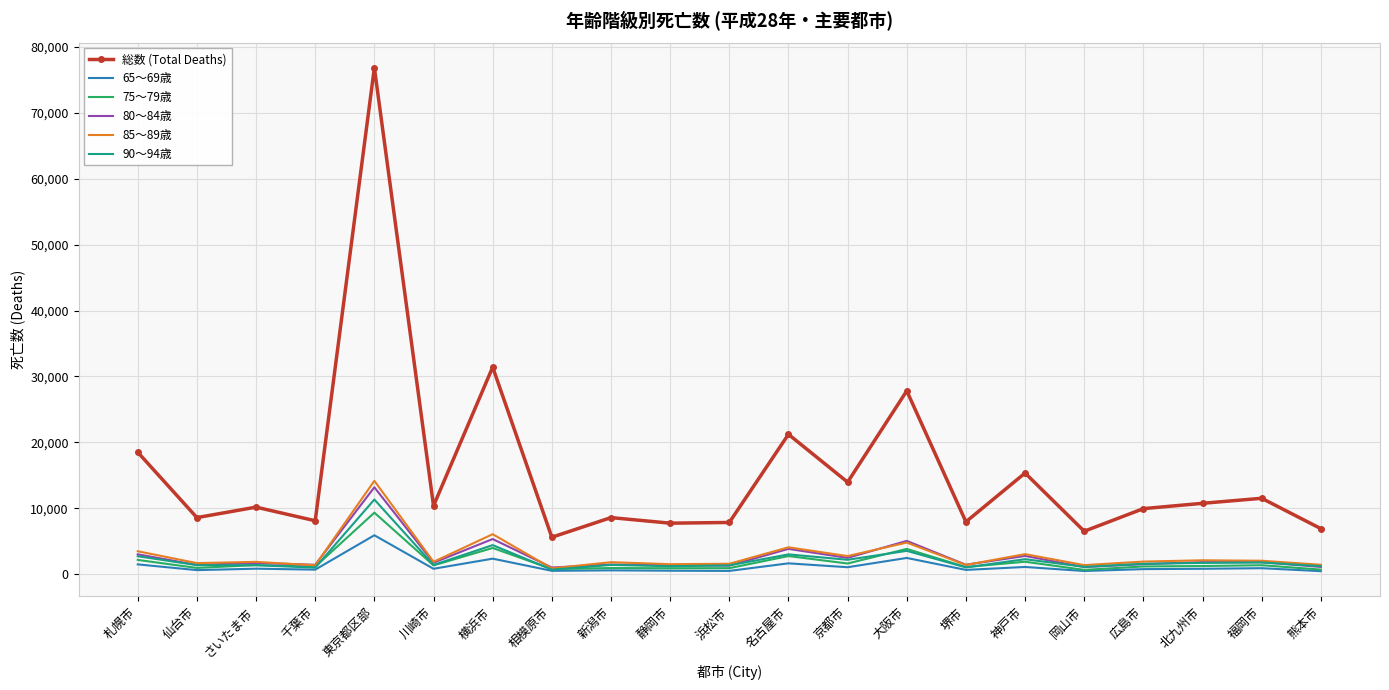

At which label is 65～69歳 closest to 3188?

大阪市